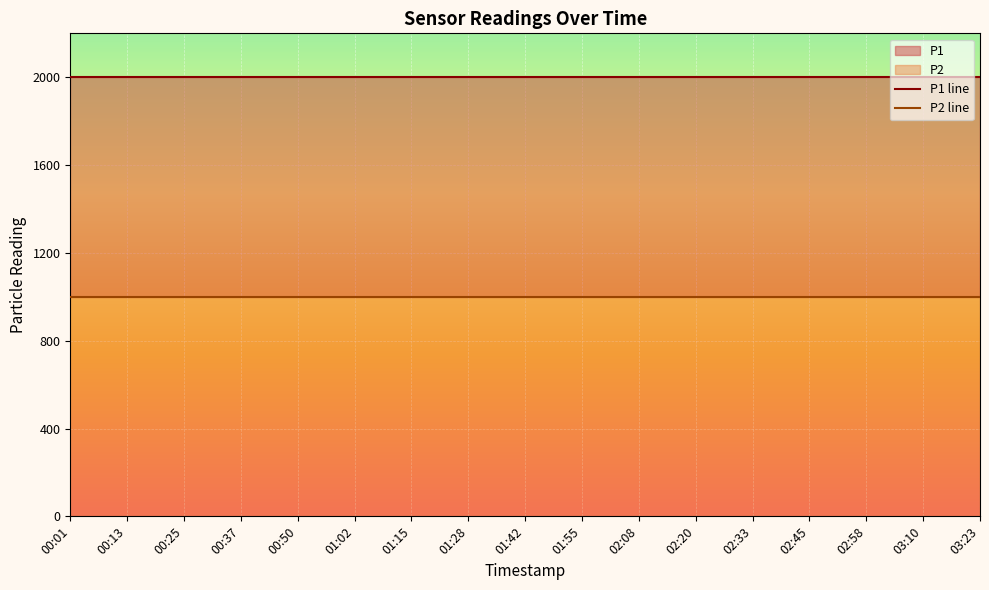

True or false: P1 line has a value of 1999.9 at 03:10.

True